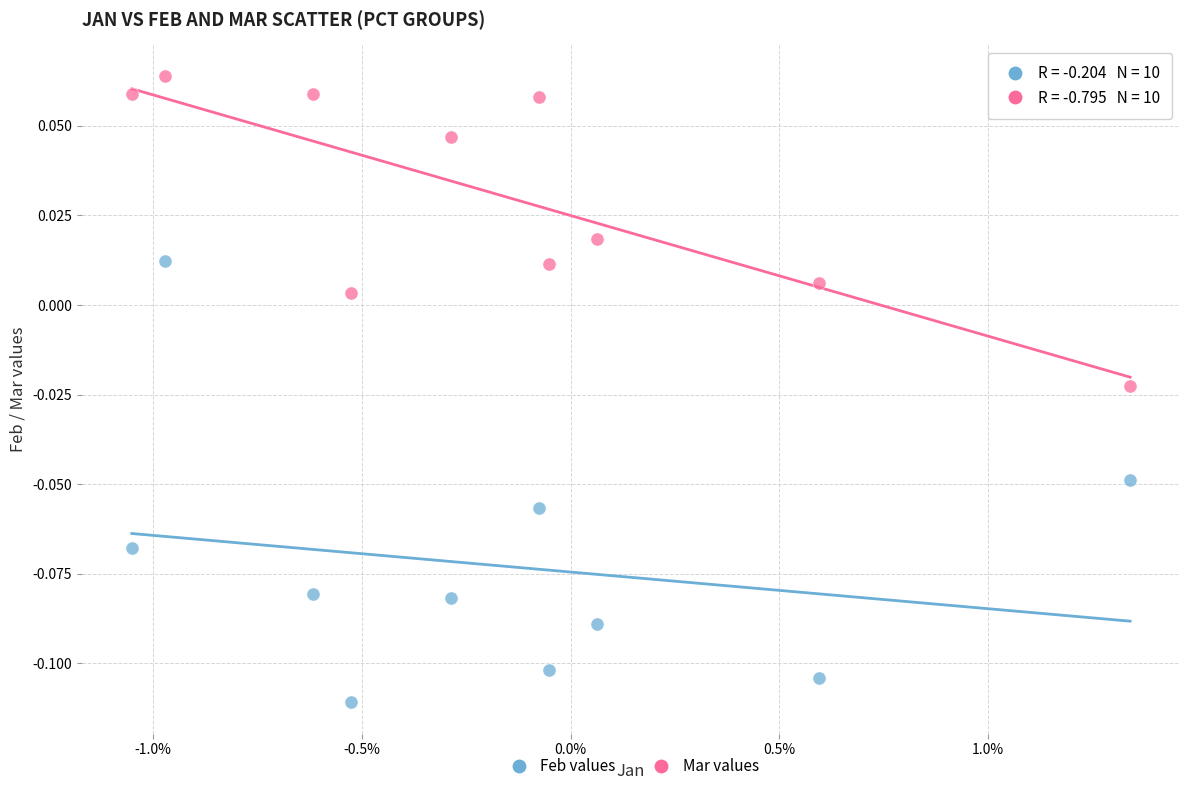

Which series contains the lowest Y value?

Feb values